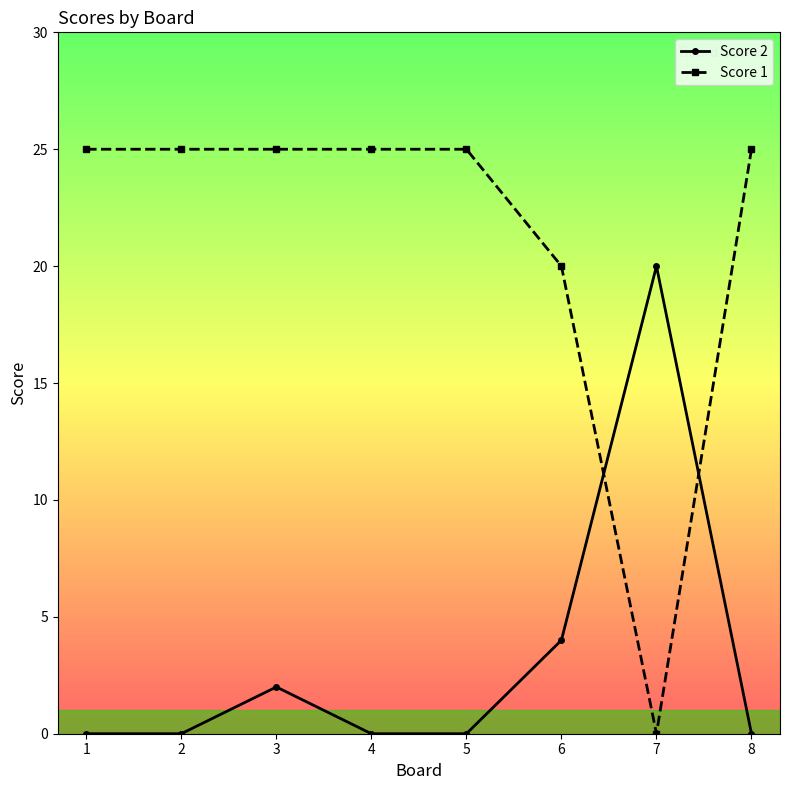

Is it true that Score 2 equals 3 at 3?

False